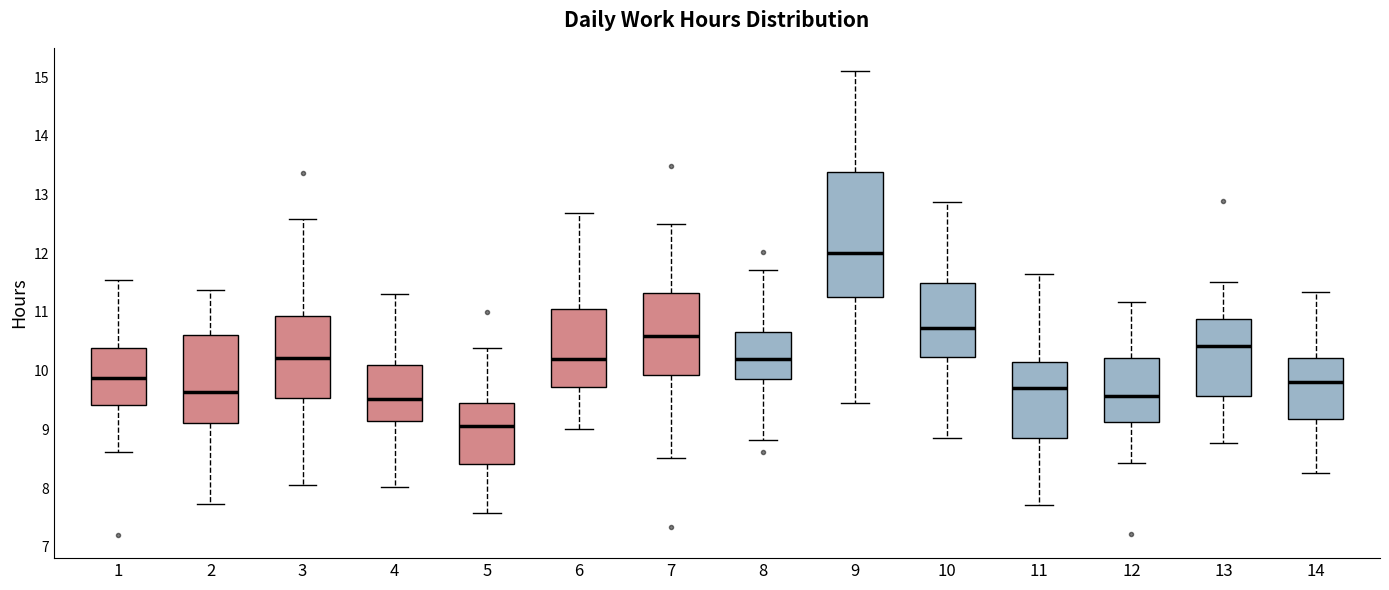

Reading left to right, transcribe this box plot: for each box, give where its median line is, the range the box spans, and where its two whiskers end, as read against the y-axis. The values are not printed on the chart, so give them approximately, as read against the axis.

1: median 9.9, box 9.4 to 10.4, whiskers 8.6 to 11.5
2: median 9.6, box 9.1 to 10.6, whiskers 7.7 to 11.4
3: median 10.2, box 9.5 to 10.9, whiskers 8.1 to 12.6
4: median 9.5, box 9.1 to 10.1, whiskers 8.0 to 11.3
5: median 9.0, box 8.4 to 9.4, whiskers 7.6 to 10.4
6: median 10.2, box 9.7 to 11.0, whiskers 9.0 to 12.7
7: median 10.6, box 9.9 to 11.3, whiskers 8.5 to 12.5
8: median 10.2, box 9.9 to 10.7, whiskers 8.8 to 11.7
9: median 12.0, box 11.3 to 13.4, whiskers 9.5 to 15.1
10: median 10.7, box 10.2 to 11.5, whiskers 8.9 to 12.9
11: median 9.7, box 8.9 to 10.1, whiskers 7.7 to 11.6
12: median 9.6, box 9.1 to 10.2, whiskers 8.4 to 11.2
13: median 10.4, box 9.6 to 10.9, whiskers 8.8 to 11.5
14: median 9.8, box 9.2 to 10.2, whiskers 8.3 to 11.3